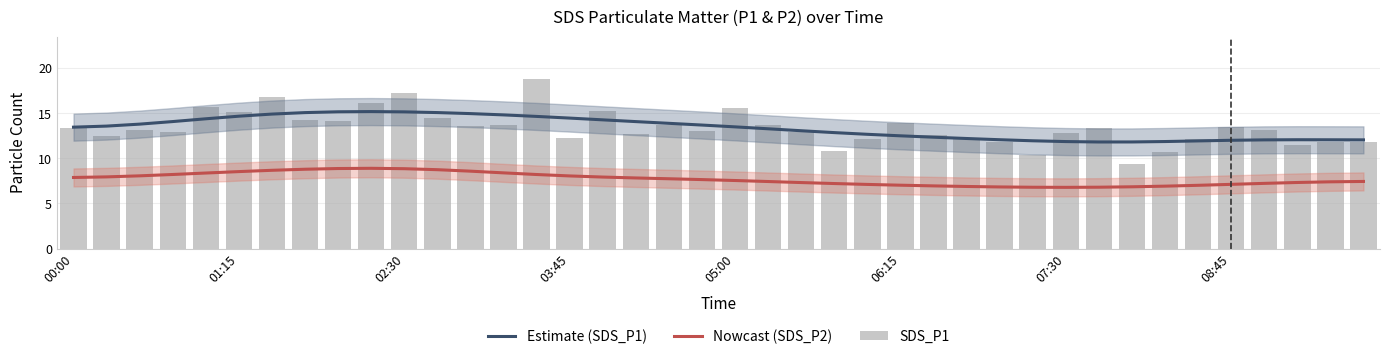

The Estimate (SDS_P1) series shows 23.7 at 00:00. True or false?

False